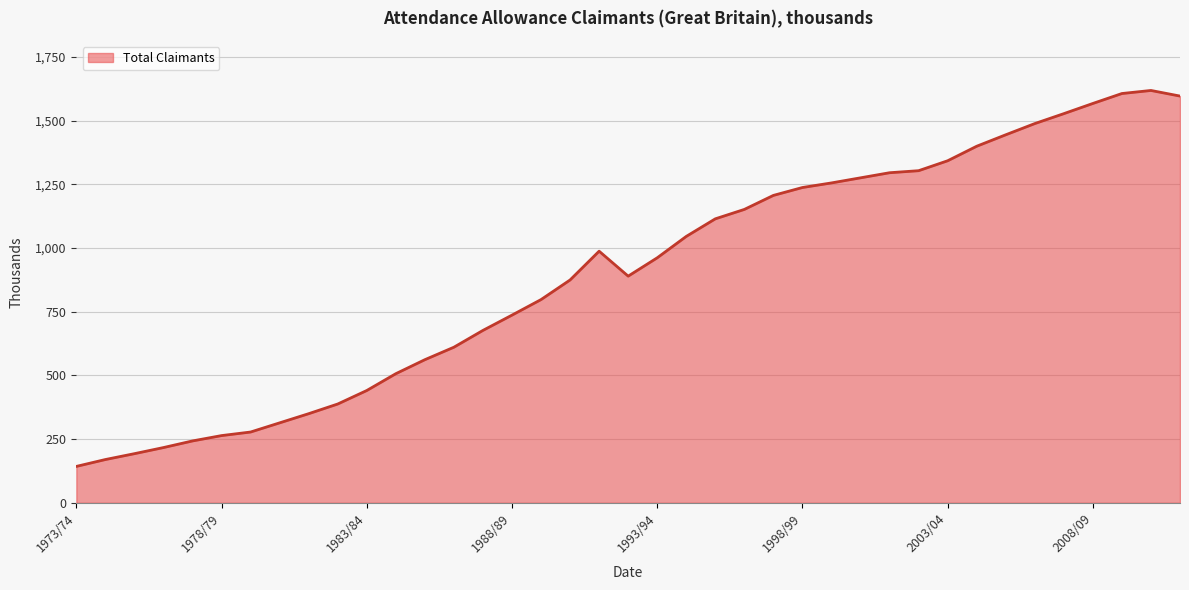

What is the minimum value shown in the chart?

143